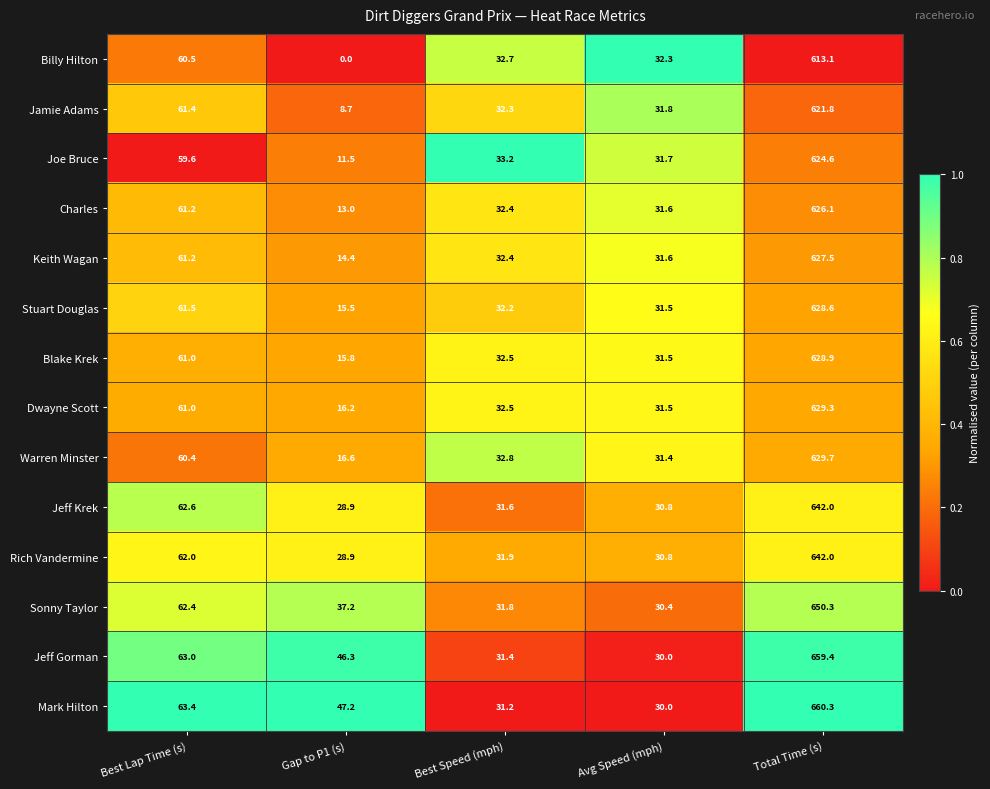

List the labels in order of Joe Bruce value, largest first.

Total Time (s), Best Lap Time (s), Best Speed (mph), Avg Speed (mph), Gap to P1 (s)